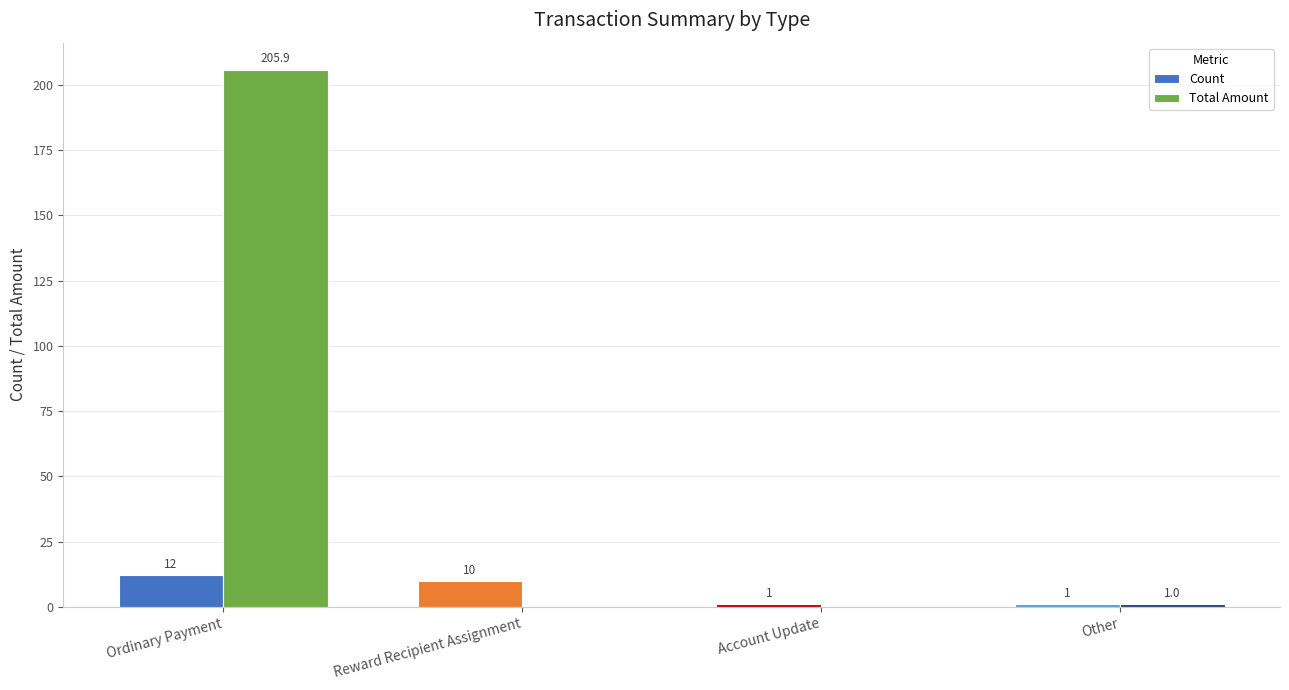

What is the greatest value displayed?

205.9